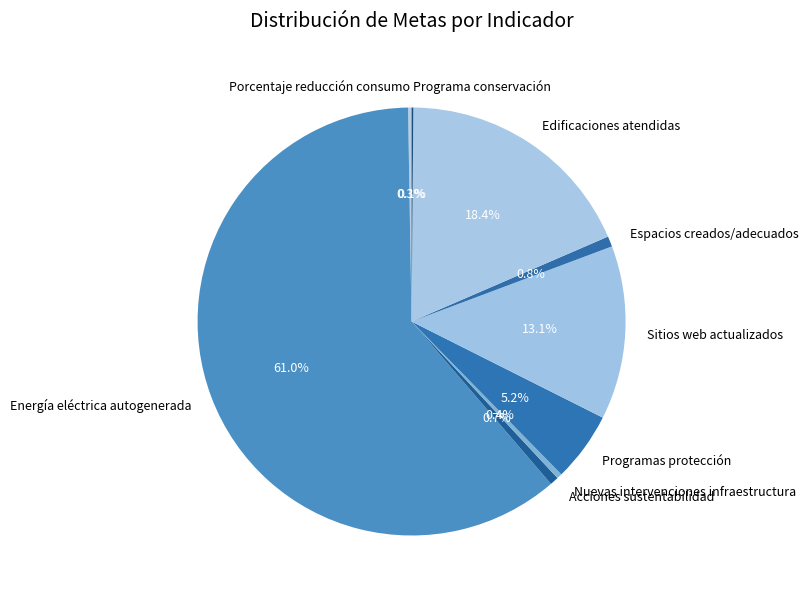

Does Energía eléctrica autogenerada account for over 50% of the chart?

Yes